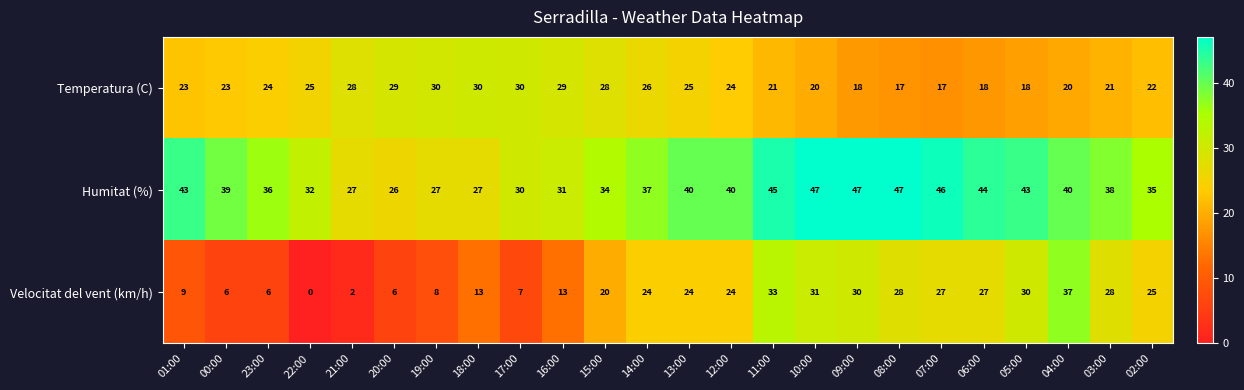

What is the difference between the Temperatura (C) values at 17:00 and 06:00?

12